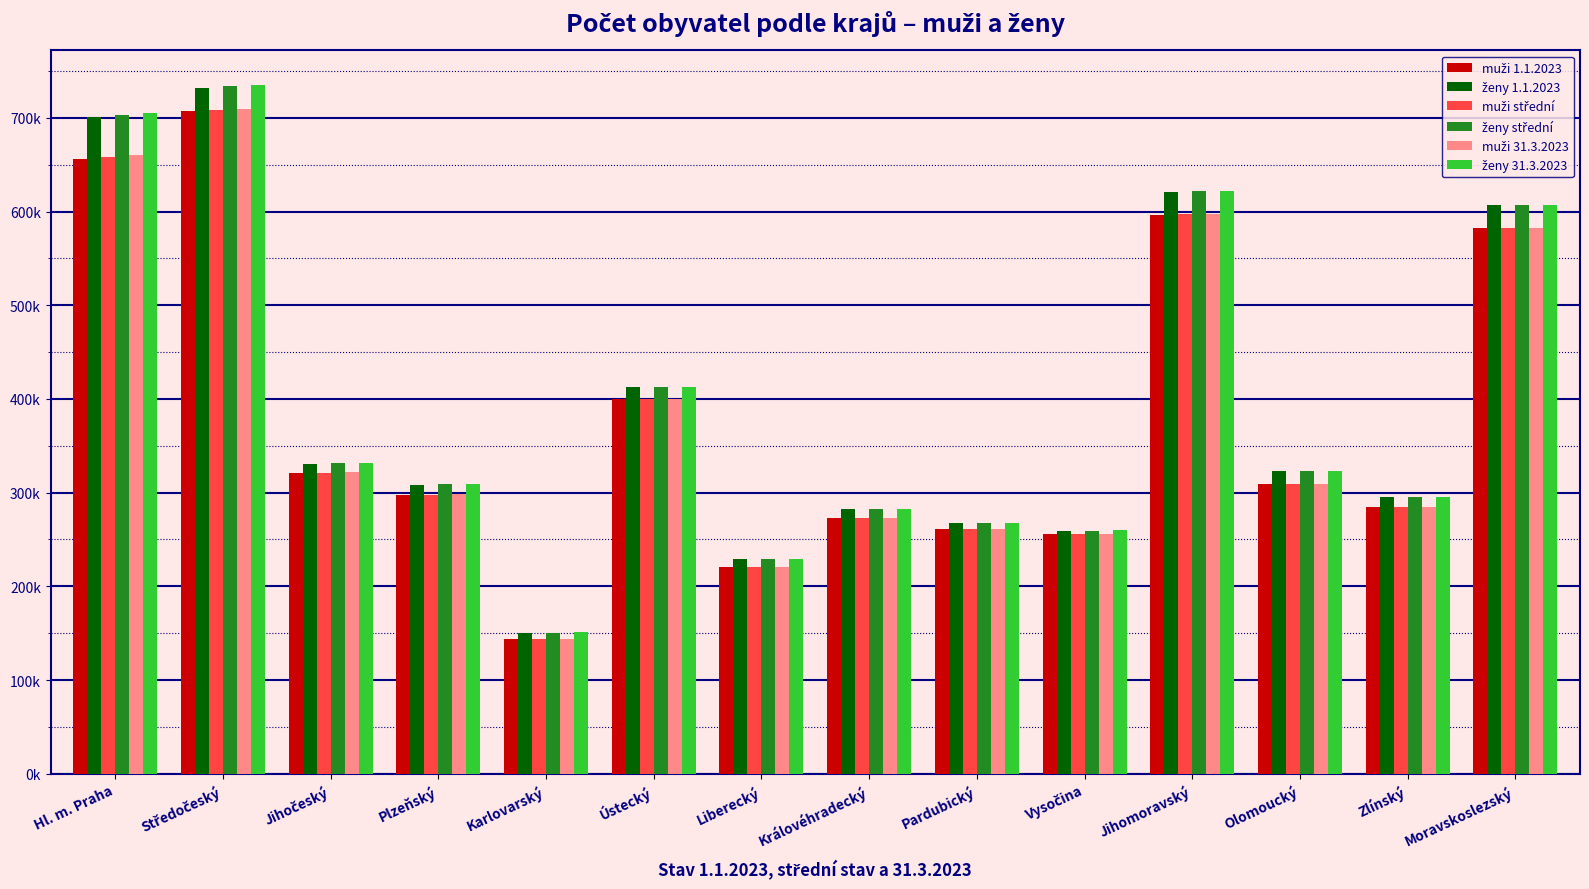

Are the bars horizontal?

No